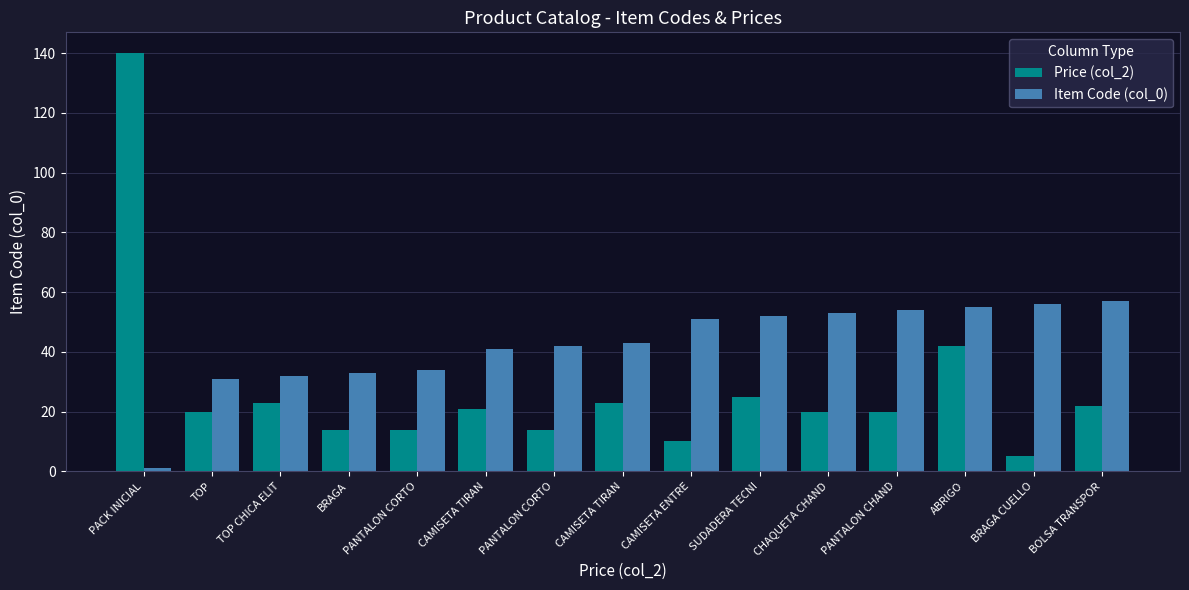

What value does the Item Code (col_0) series have at CAMISETA TIRAN?

43